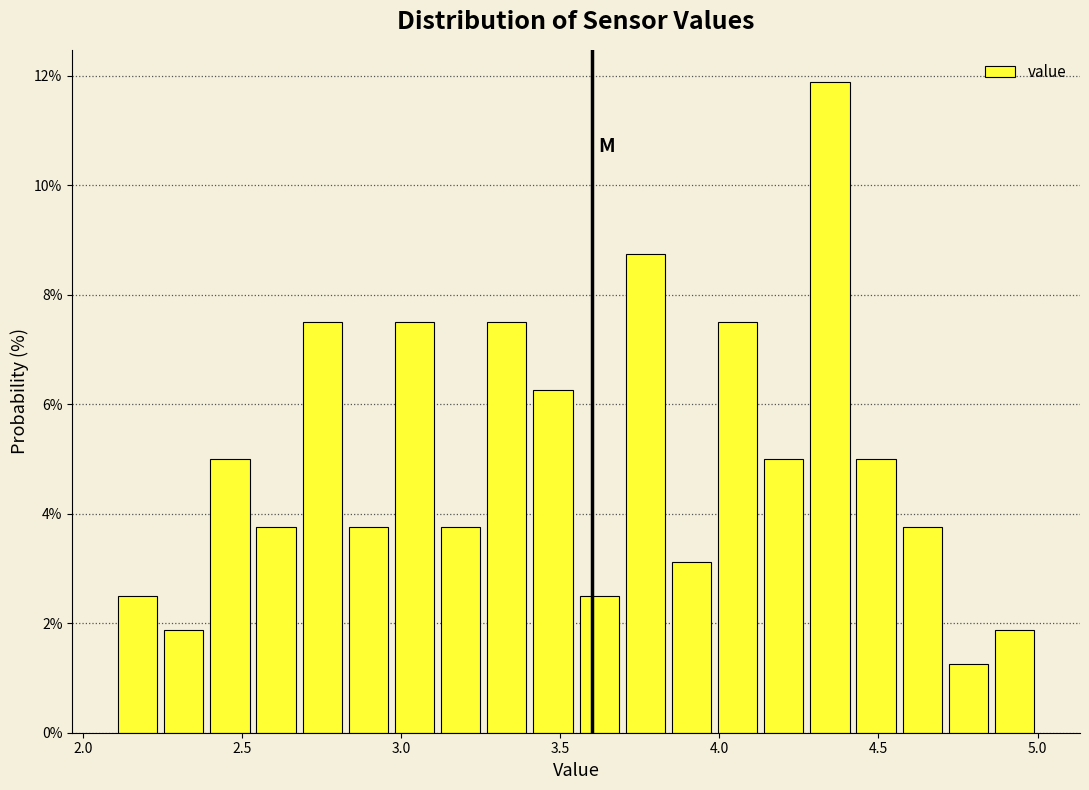

Around what value on the x-axis is the tallest bar? Give the approximate position of its centre, as read against the axis.

4.35